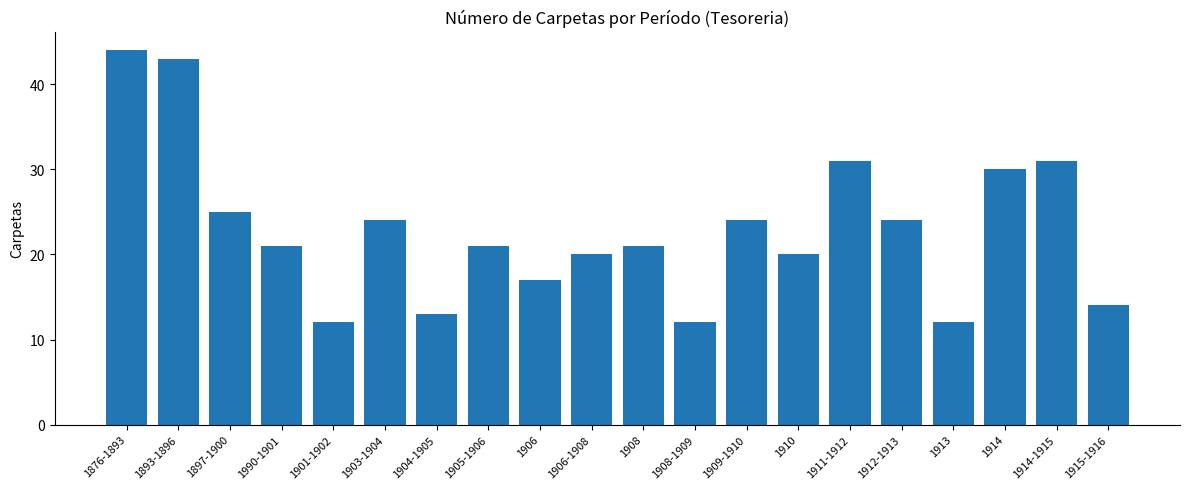

True or false: the data shows 13 at 1904-1905.

True